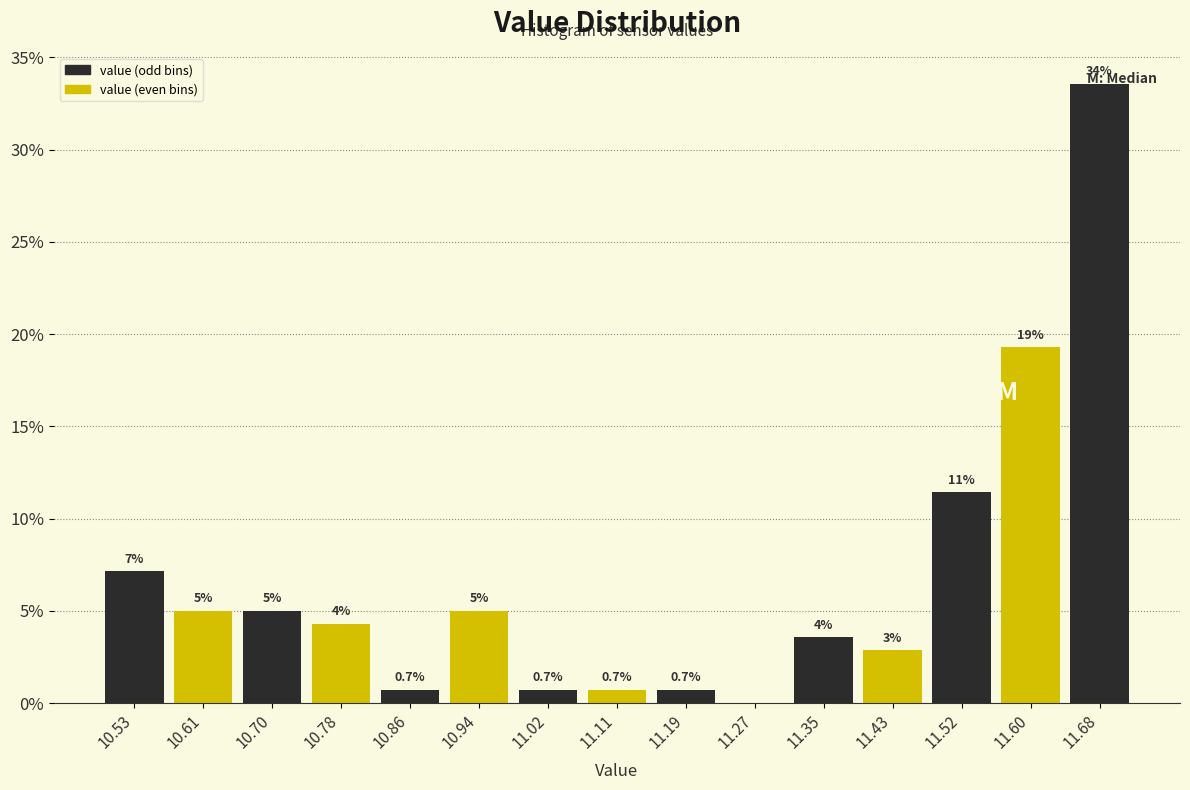

Over which range of the x-axis is the bar tallest?

11.638 to 11.720